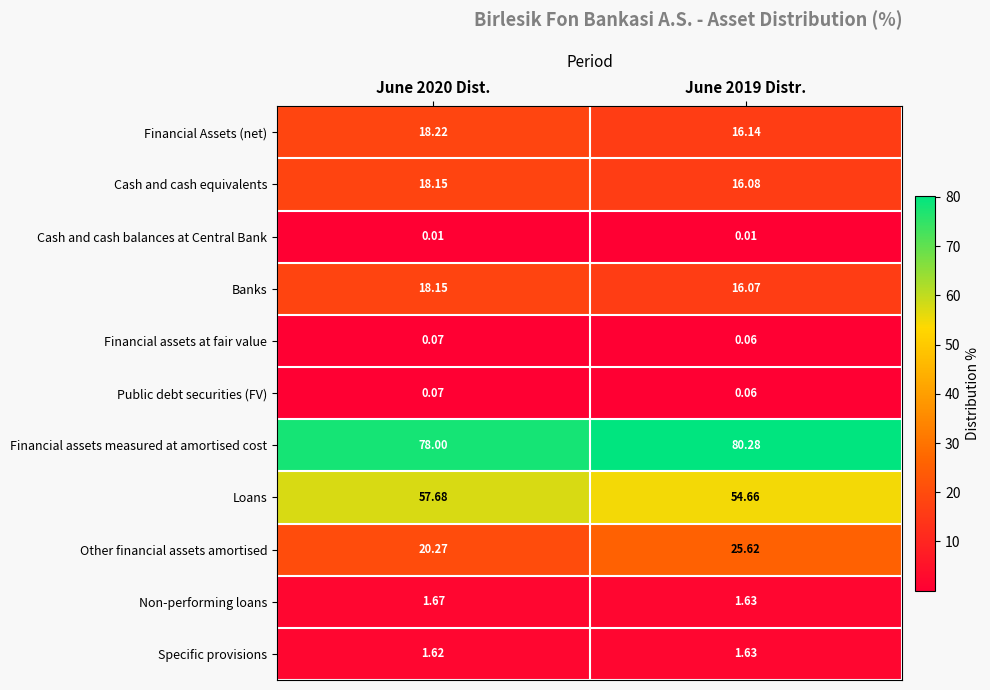

How many data points does each series have?

2